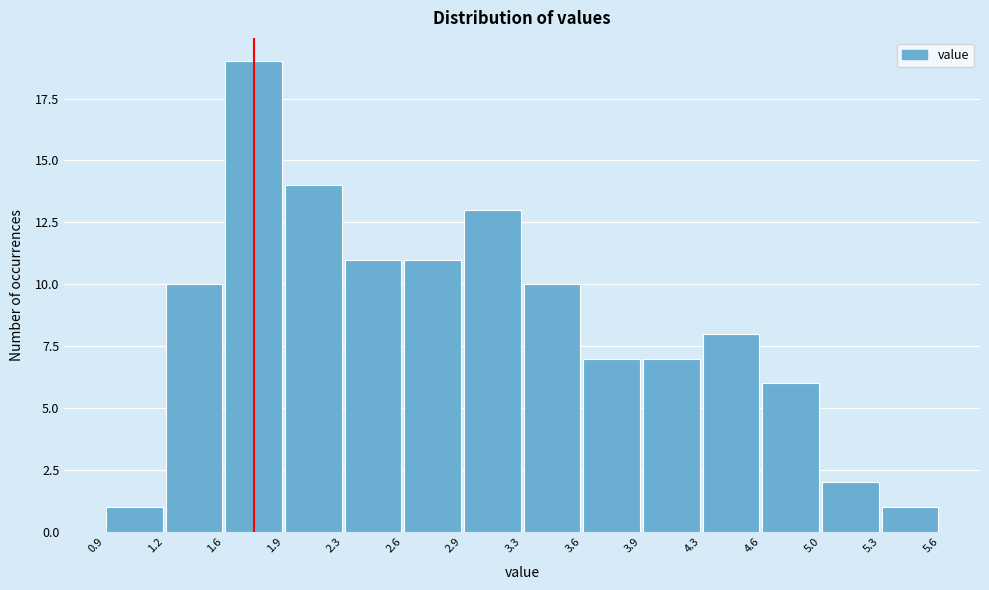

Reading left to right, transcribe this chart: for each bar, give the range it covers on the x-axis and its height. The values are not printed on the chart, so give them approximately, as read against the axis.

0.9 to 1.2: 1
1.2 to 1.6: 10
1.6 to 1.9: 19
1.9 to 2.3: 14
2.3 to 2.6: 11
2.6 to 2.9: 11
2.9 to 3.3: 13
3.3 to 3.6: 10
3.6 to 3.9: 7
3.9 to 4.3: 7
4.3 to 4.6: 8
4.6 to 5.0: 6
5.0 to 5.3: 2
5.3 to 5.6: 1